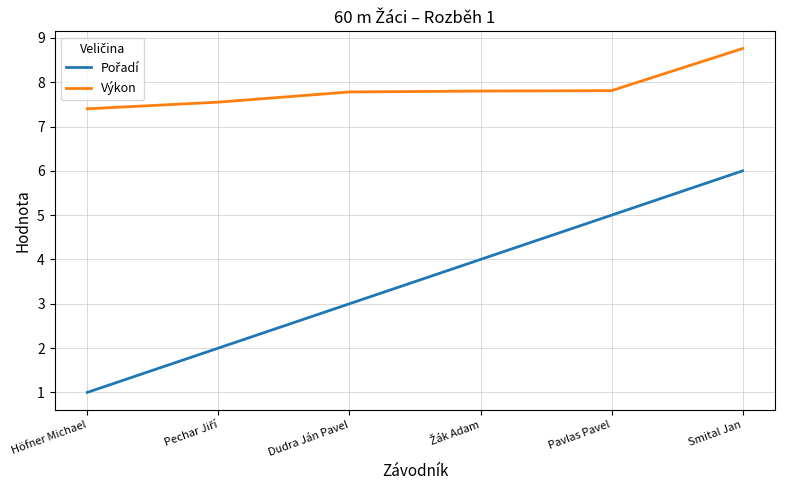

What is the difference between the highest and lowest values at Höfner Michael?

6.4